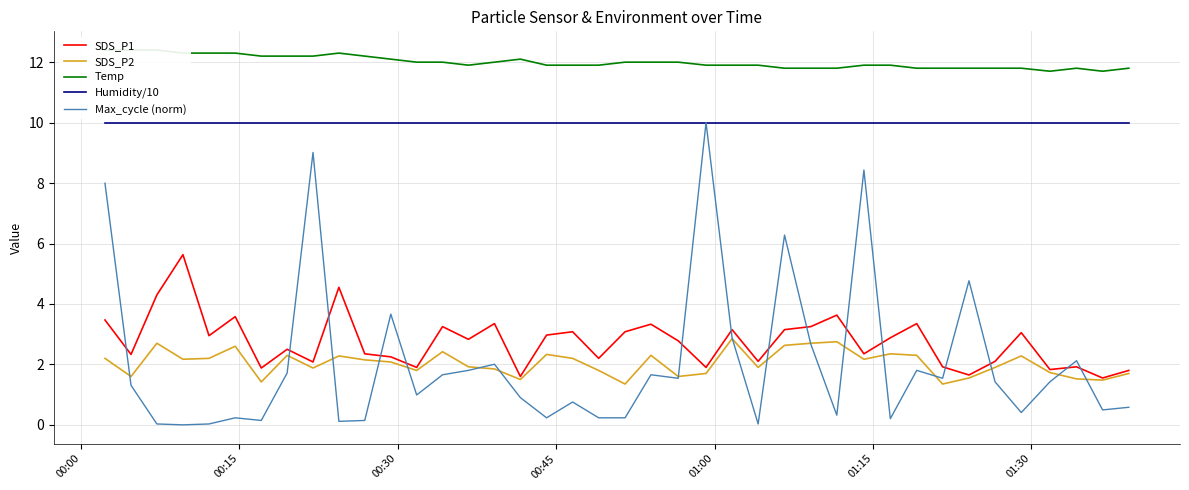

How many data points does each series have?

40